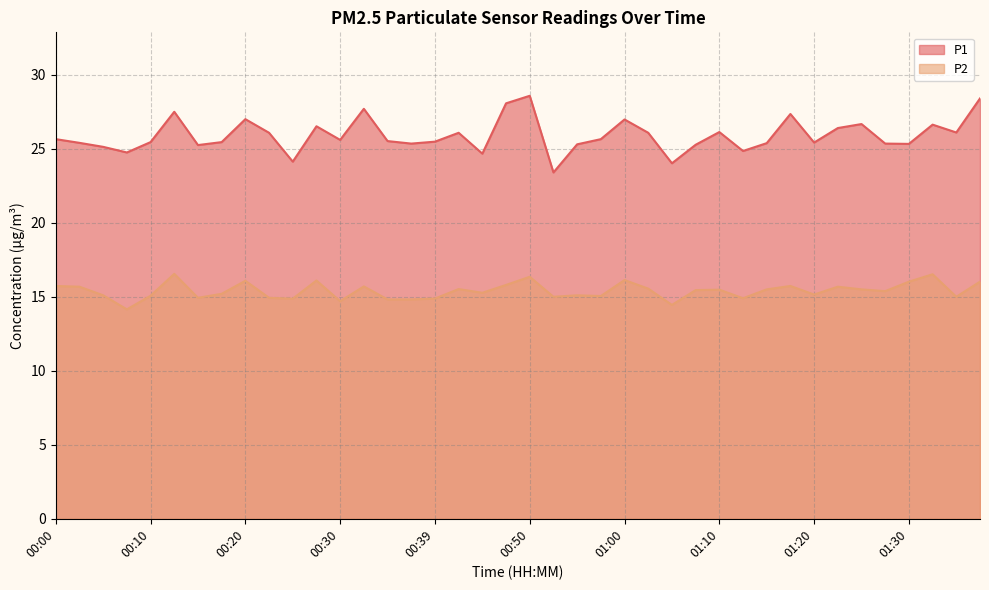

Does the chart have visible grid lines?

Yes